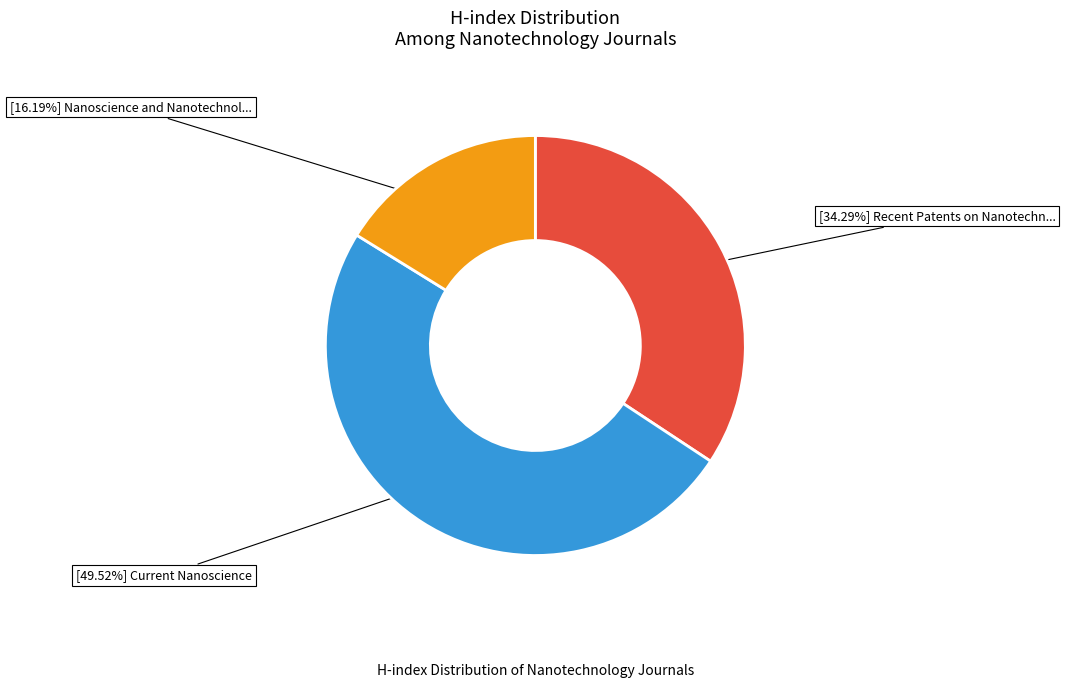

How many segments does this pie chart have?

3